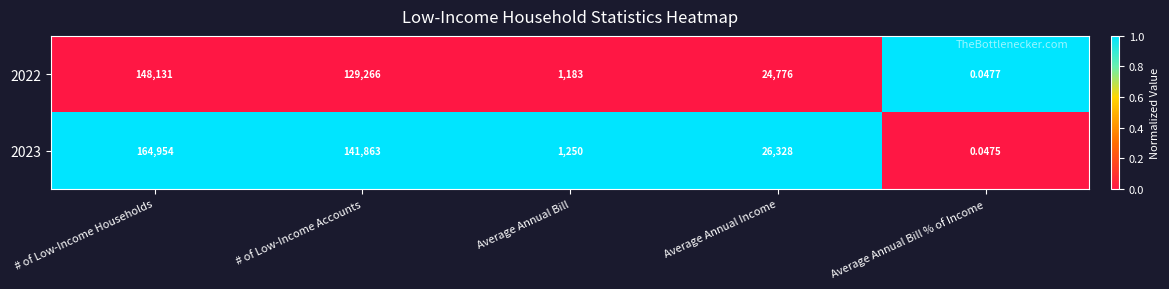

Which category has the lowest value across all series?

Average Annual Bill % of Income